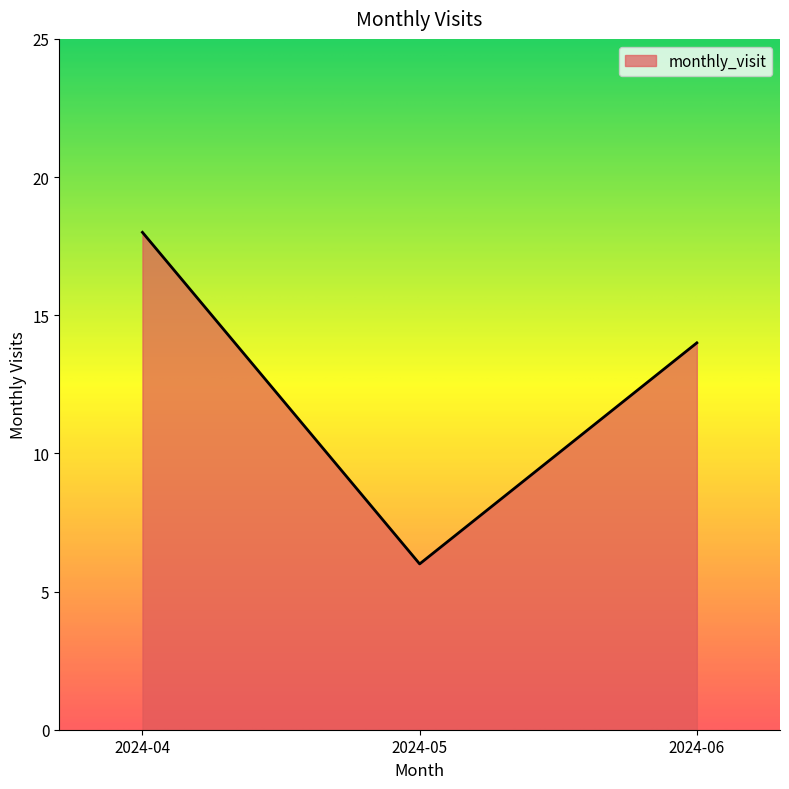

Rank the categories by value from highest to lowest.

2024-04, 2024-06, 2024-05